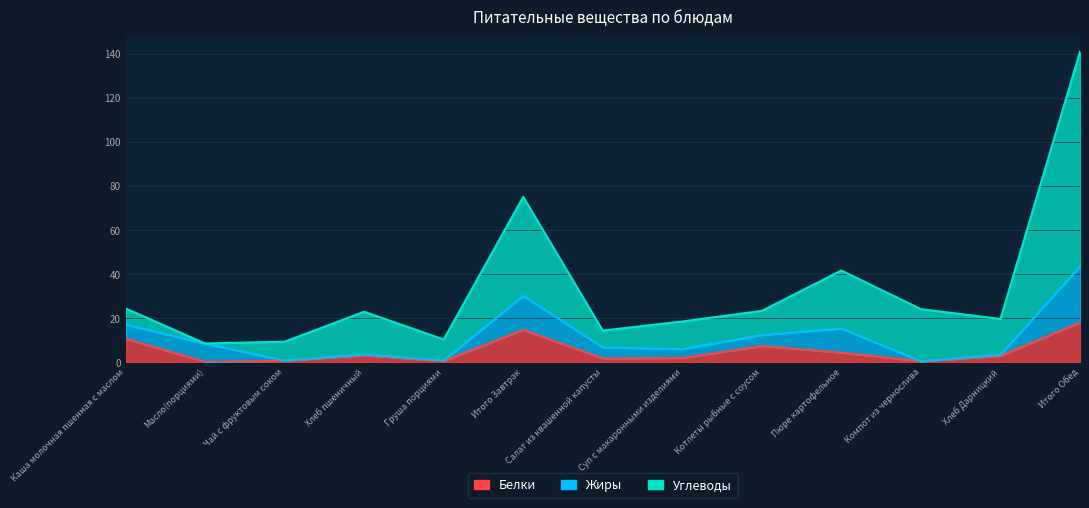

How many data points in Белки are above 2?

7